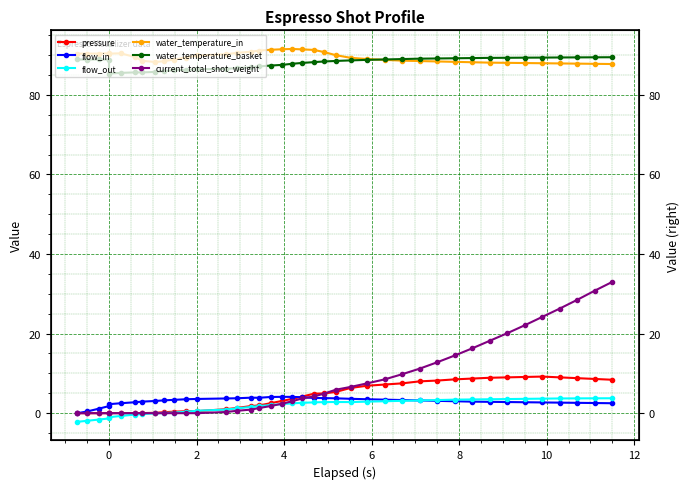

Reading left to right, transcribe all the data shown in this chart.

pressure: 0.0	0.0	0.0	0.0	0.0	0.0	0.0	0.0	0.1	0.2	0.4	0.5	0.5	1.0	1.3	1.8	2.0	2.5	3.1	3.6	4.2	4.9	5.0	5.3	6.3	6.9	7.2	7.5	8.0	8.2	8.5	8.7	8.9	9.0	9.1	9.2	9.0	8.8	8.6	8.4
flow_in: 0.0	0.4	1.2	1.8	2.3	2.5	2.7	2.9	3.1	3.2	3.3	3.5	3.6	3.7	3.8	3.9	3.9	4.1	4.1	4.1	4.0	3.8	3.8	3.7	3.6	3.5	3.4	3.3	3.2	3.1	3.0	2.9	2.9	2.8	2.8	2.7	2.6	2.6	2.5	2.5
flow_out: -2.2	-1.9	-1.6	-1.3	-1.0	-0.7	-0.4	-0.2	-0.0	0.0	0.1	0.3	0.6	0.9	1.2	1.6	1.8	2.0	2.3	2.5	2.6	2.7	2.8	2.8	2.8	2.9	3.0	3.1	3.2	3.3	3.4	3.5	3.5	3.5	3.6	3.6	3.7	3.7	3.7	3.8
water_temperature_in: 90.4	90.4	90.4	90.5	90.4	90.4	89.5	88.6	88.3	88.5	88.9	89.4	89.9	90.2	90.6	90.8	91.1	91.3	91.5	91.5	91.4	91.3	90.8	90.0	89.3	89.0	88.8	88.6	88.5	88.4	88.3	88.2	88.1	88.0	88.0	88.0	87.9	87.8	87.8	87.8
water_temperature_basket: 88.9	88.9	88.9	88.9	85.4	85.5	85.6	85.7	85.8	86.0	86.2	86.3	86.4	86.5	86.7	86.9	87.2	87.4	87.5	87.8	88.0	88.2	88.4	88.5	88.7	88.8	88.9	89.0	89.1	89.2	89.2	89.2	89.3	89.3	89.3	89.4	89.4	89.4	89.4	89.5
current_total_shot_weight: 0.0	0.0	0.0	0.0	0.0	0.0	0.0	0.0	0.0	0.0	0.0	0.0	0.0	0.3	0.6	0.9	1.3	1.8	2.4	3.0	3.7	4.2	4.9	5.9	6.6	7.5	8.5	9.8	11.2	12.8	14.5	16.3	18.2	20.1	22.1	24.2	26.3	28.5	30.8	33.0